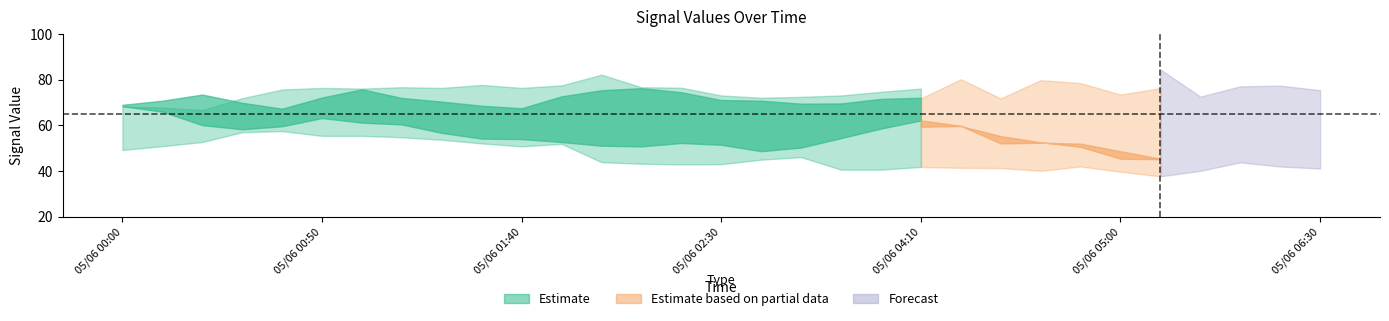

How many lines are shown in the chart?

6